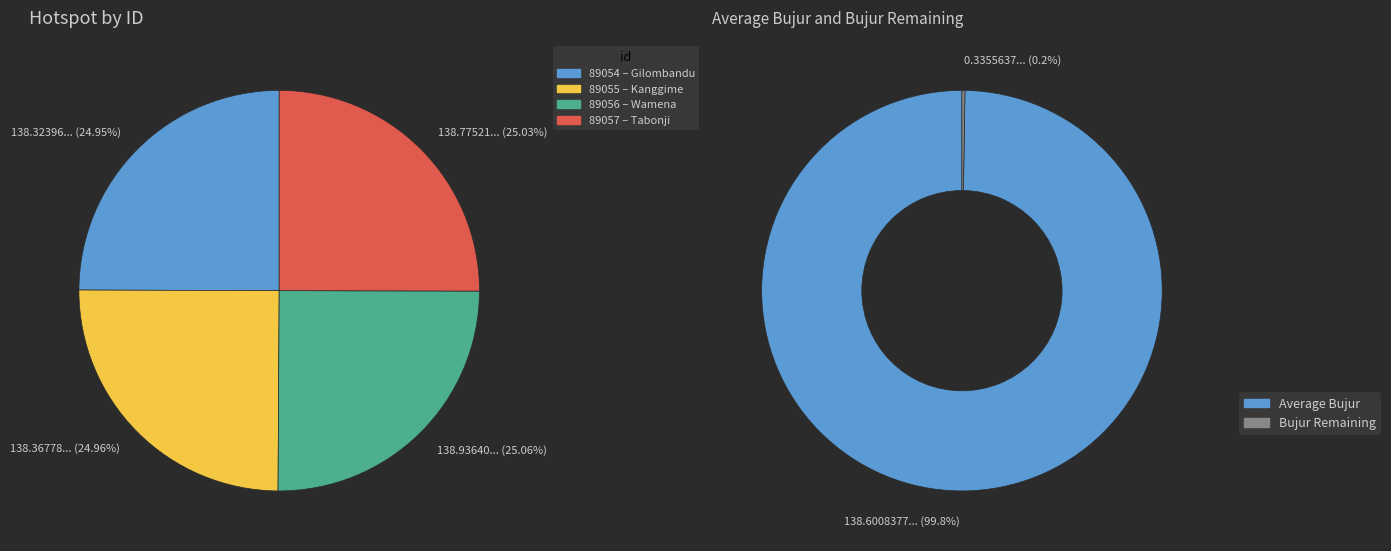

Rank the categories by value from highest to lowest.

89056, 89057, 89055, 89054